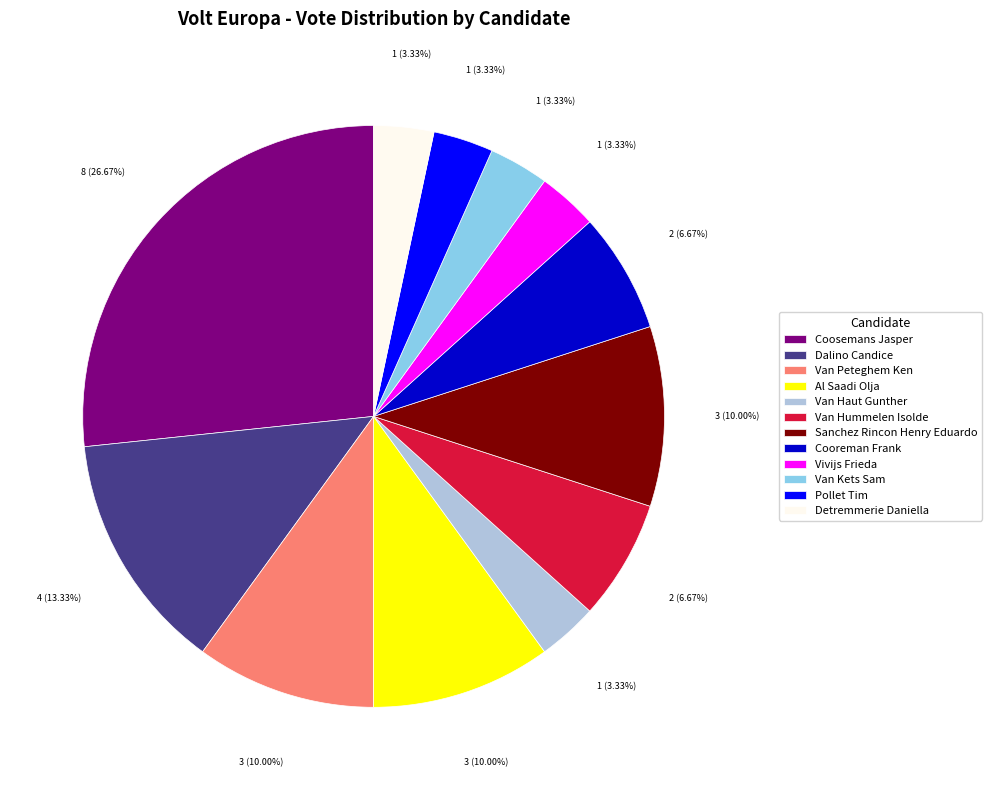

What percentage is the Van Hummelen Isolde slice, to the nearest percent?

7%